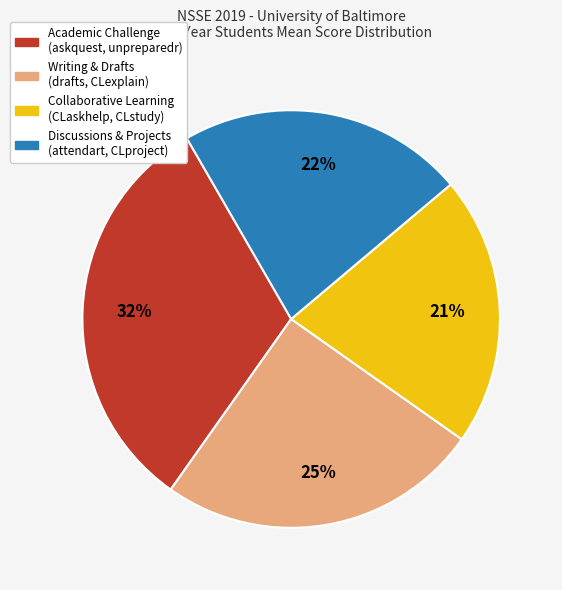

To the nearest percent, what is the difference between the largest and smallest slice percentages?

11%